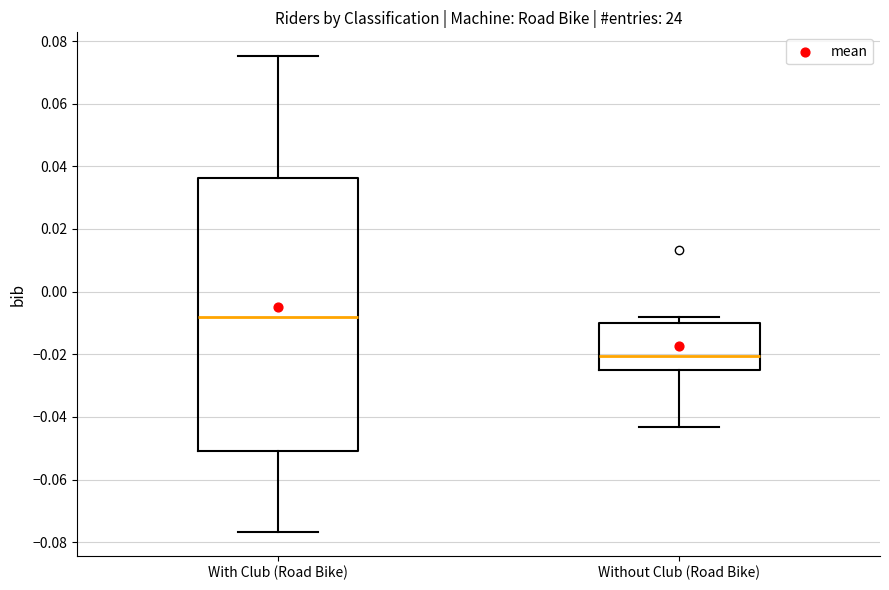

Reading left to right, read every box against the y-axis: the position of its median line, the range the box covers, and the ends of its whiskers. The values are not printed on the chart, so give them approximately, as read against the axis.

With Club (Road Bike): median -0.008, box -0.050 to 0.036, whiskers -0.076 to 0.076
Without Club (Road Bike): median -0.020, box -0.026 to -0.010, whiskers -0.044 to -0.008